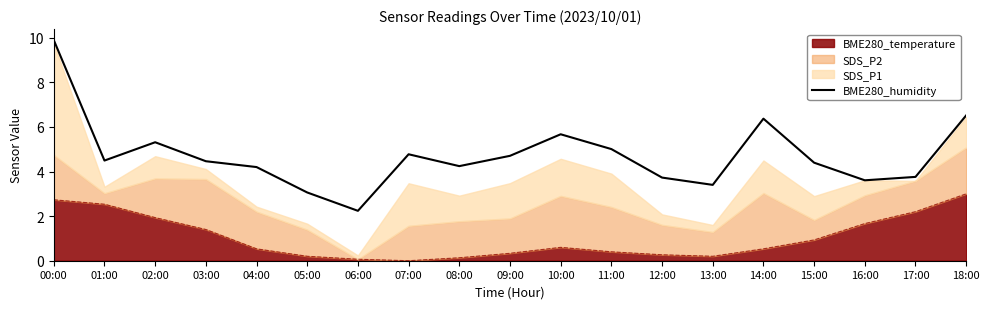

What is the approximate value at 17:00?

3.8